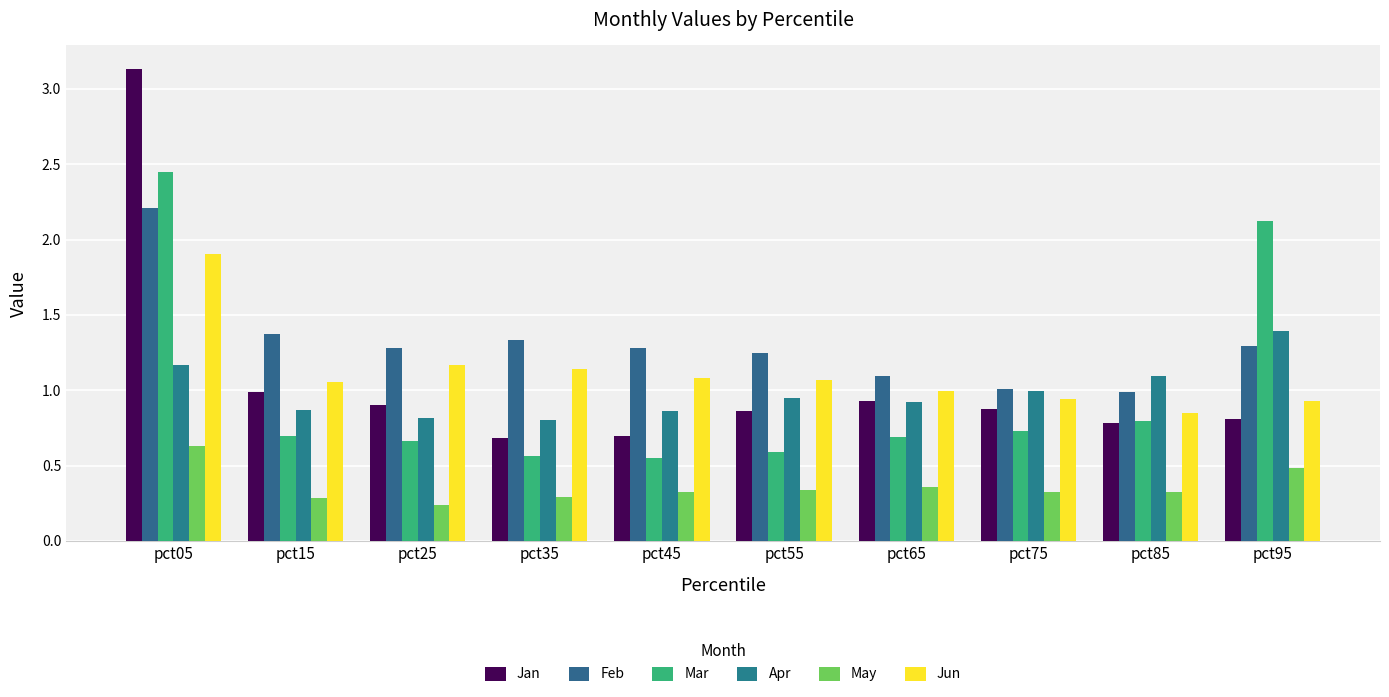

At which label does Feb reach its peak?

pct05